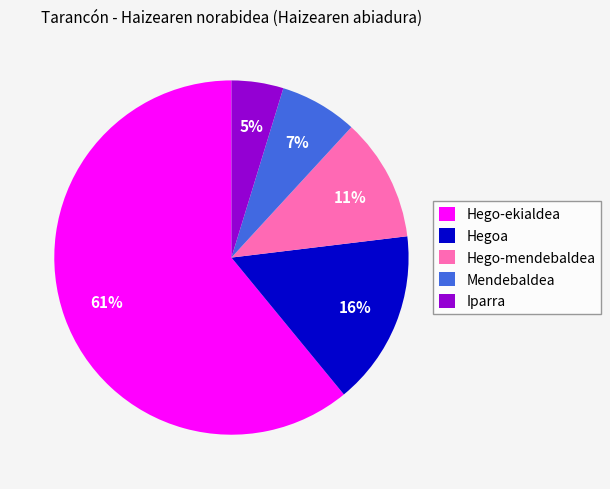

Between Iparra and Hego-mendebaldea, which is larger?

Hego-mendebaldea